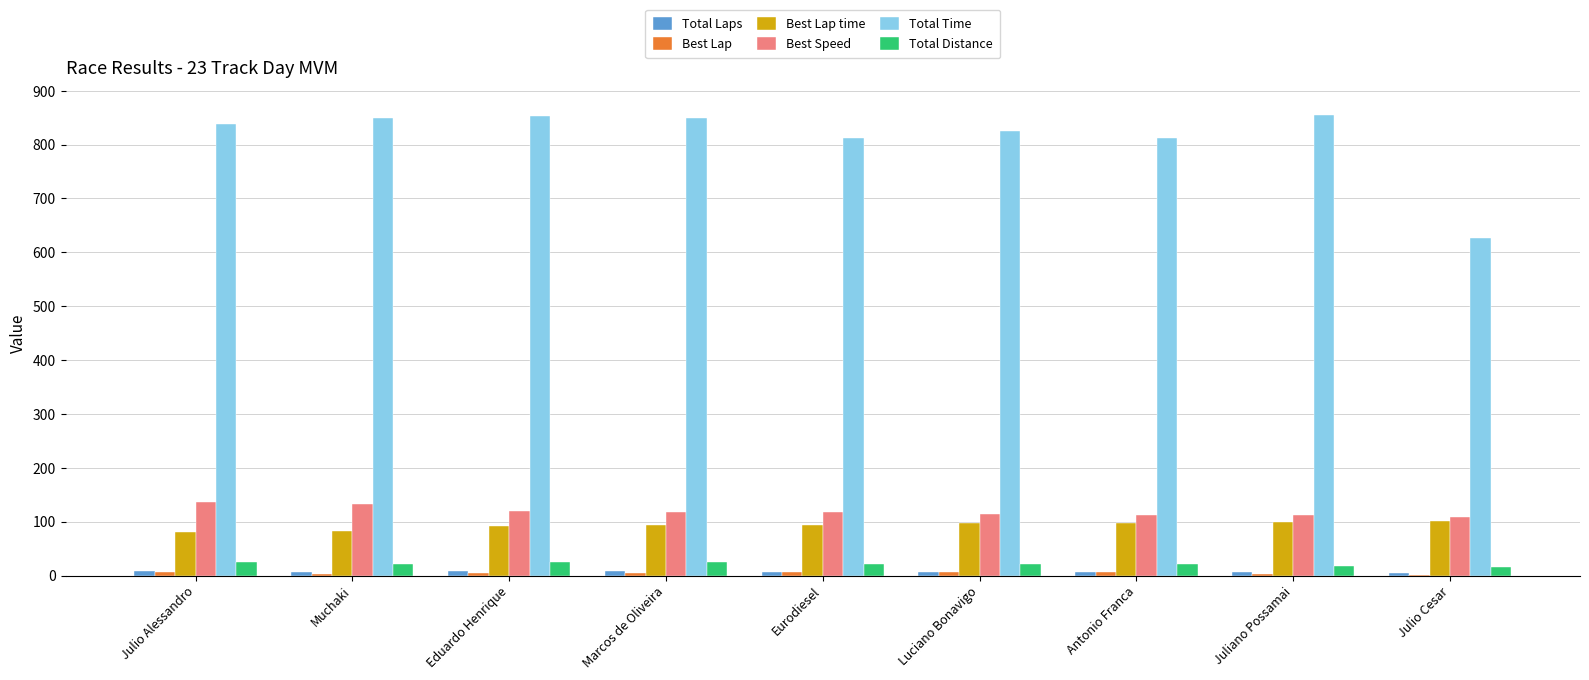

True or false: Best Speed has a value of 24.5 at Marcos de Oliveira.

False